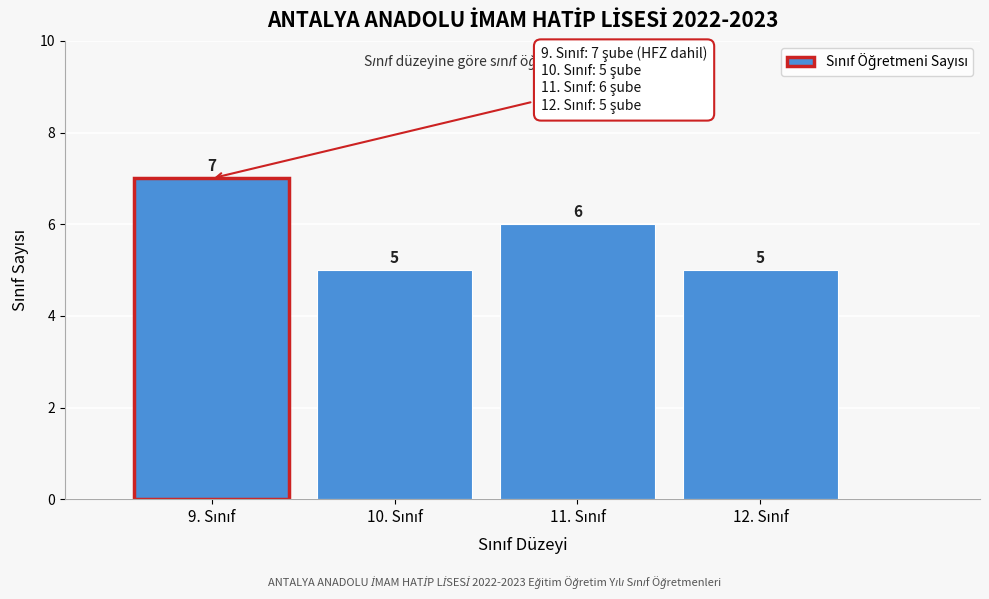

Reading left to right, what are all the values shown in this chart?

7	5	6	5